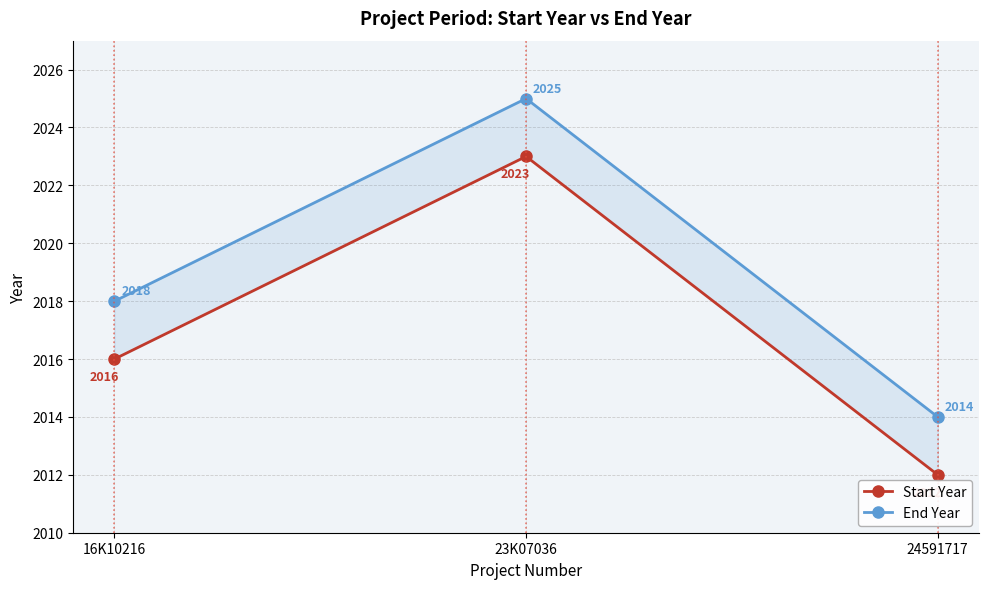

Reading left to right, transcribe all the data shown in this chart.

Start Year: 2016	2023	2012
End Year: 2018	2025	2014